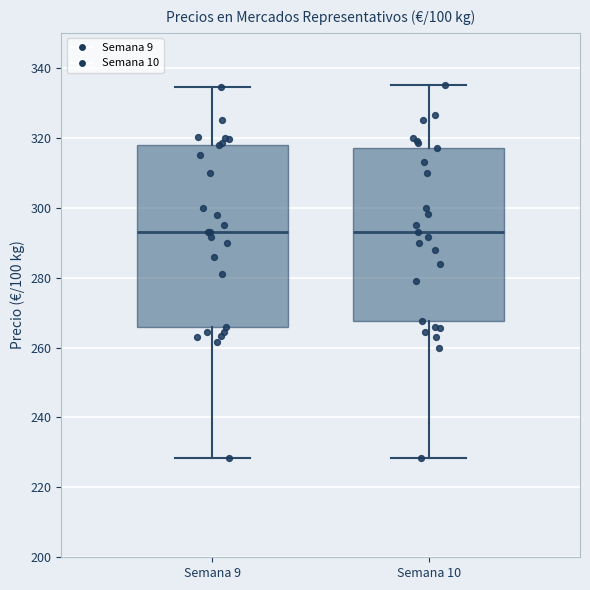

Reading left to right, read every box against the y-axis: the position of its median line, the range the box covers, and the ends of its whiskers. The values are not printed on the chart, so give them approximately, as read against the axis.

Semana 9: median 294, box 266 to 318, whiskers 228 to 334
Semana 10: median 294, box 268 to 318, whiskers 228 to 336